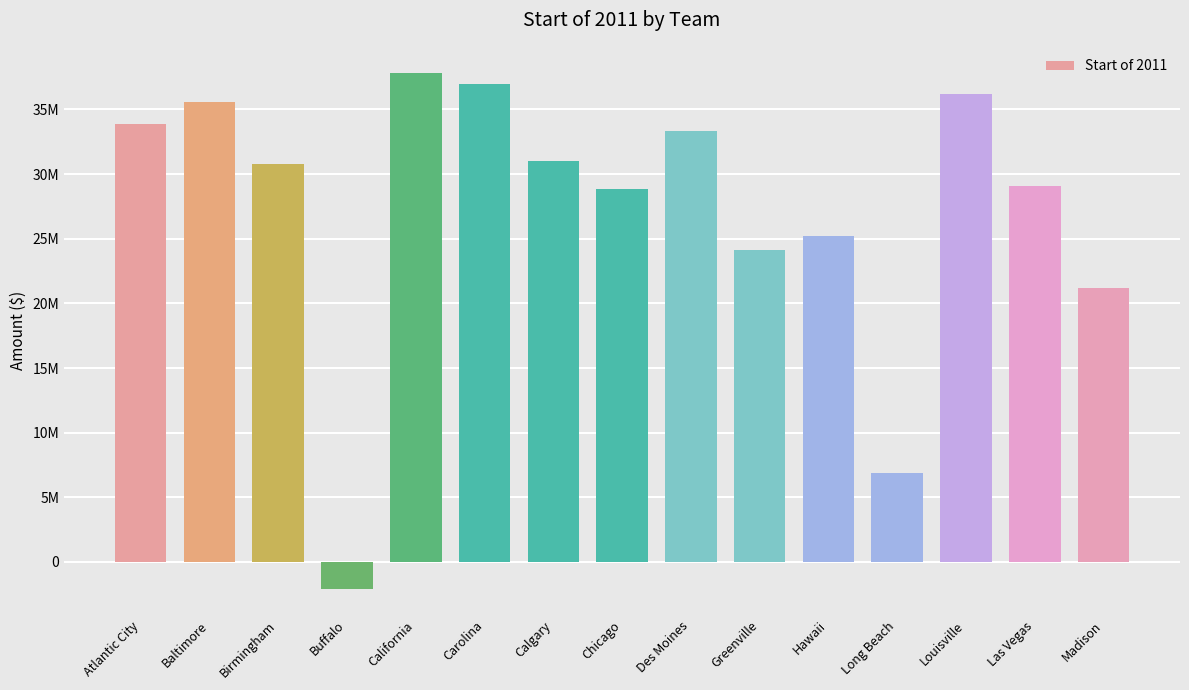

What is the ratio of the value at Hawaii to the value at Greenville?

1.0